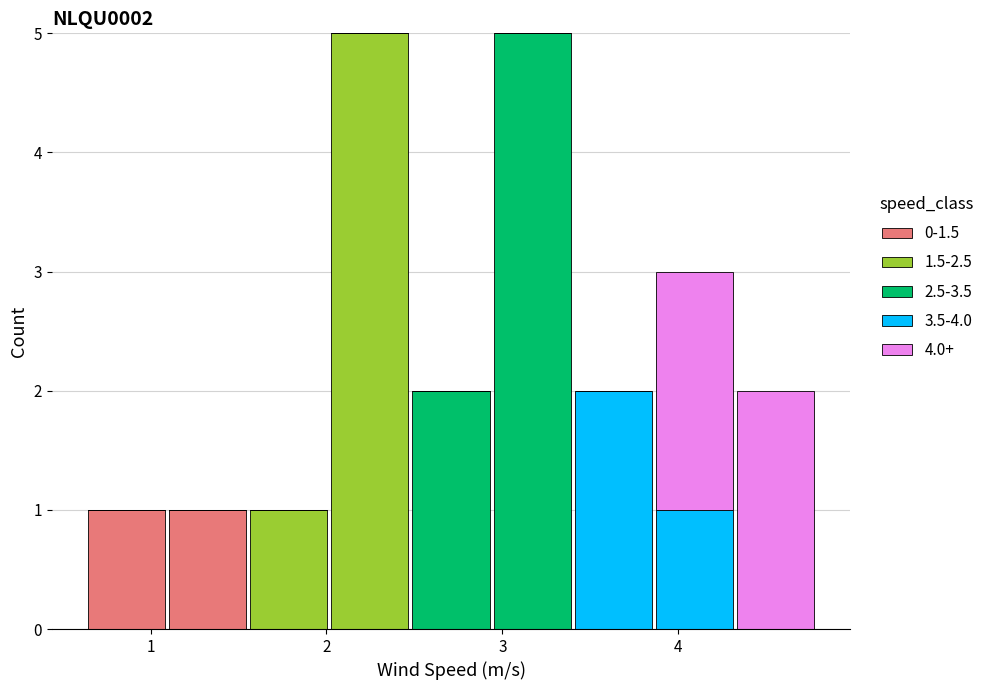

What is the total height of the stacked bar covering 4.3 to 4.8 on the x-axis? Neither the bar edges nor the heights are printed on the chart, so give them approximately, as read against the axes.

2